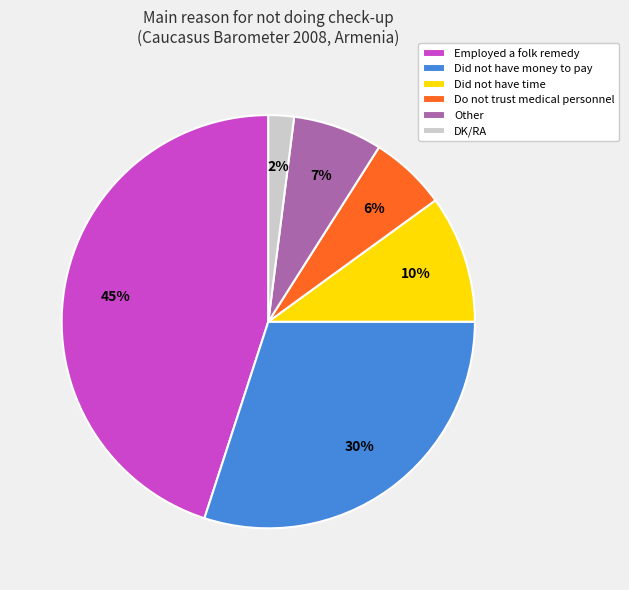

To the nearest percent, what portion does DK/RA represent?

2%